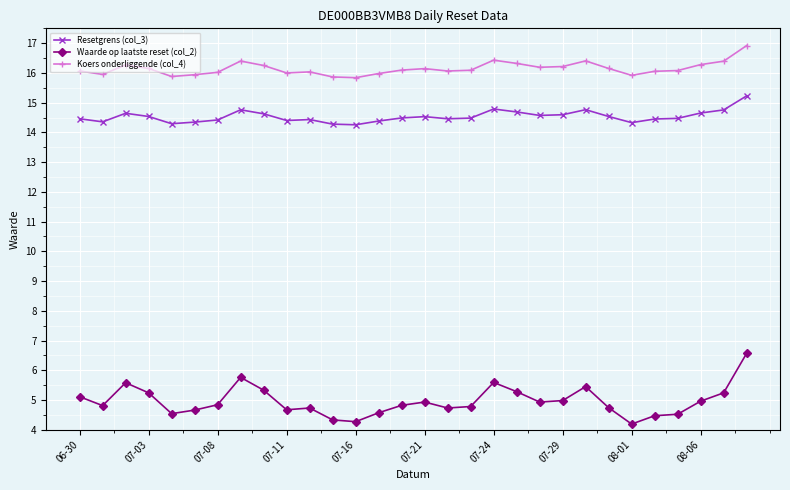

How many interior local valleys does the Waarde op laatste reset (col_2) series have?

7